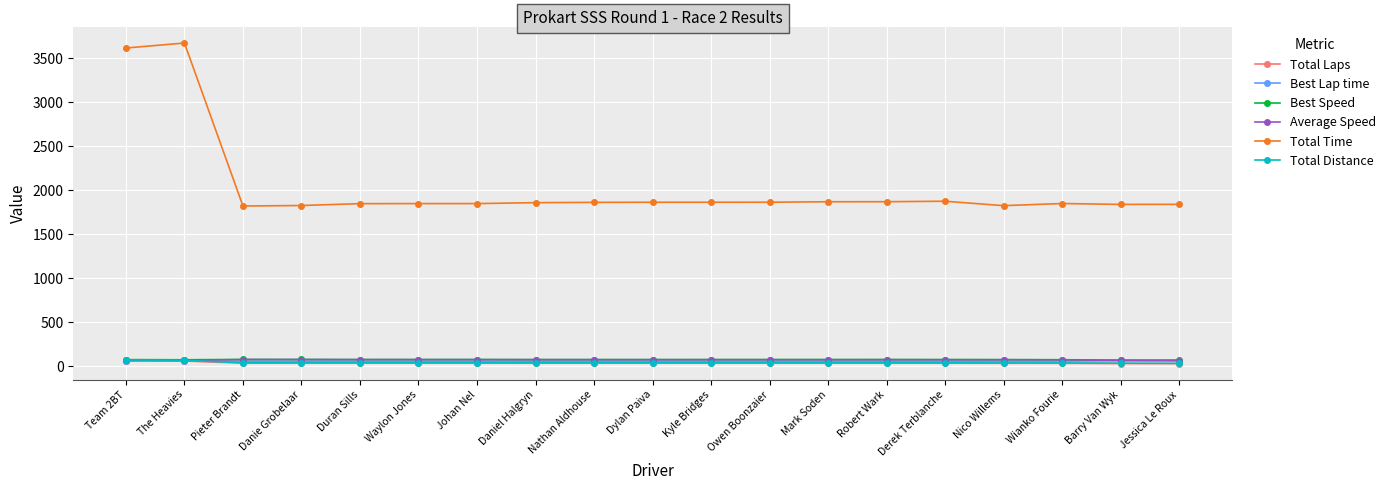

Which series has the largest total across all categories?

Total Time